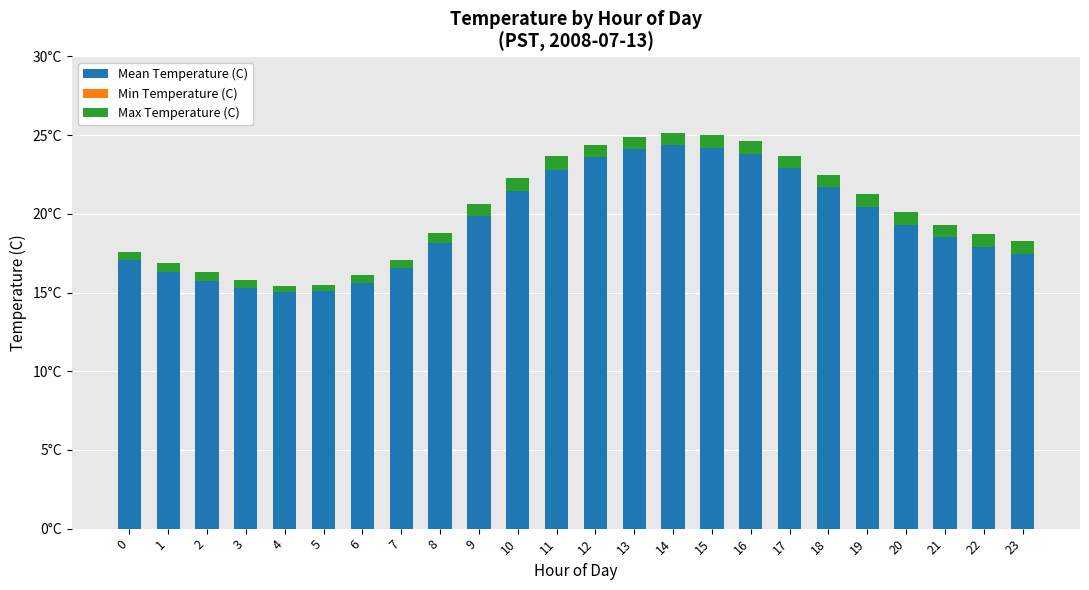

List the series in order of their peak value, lowest first.

Min Temperature (C), Max Temperature (C), Mean Temperature (C)